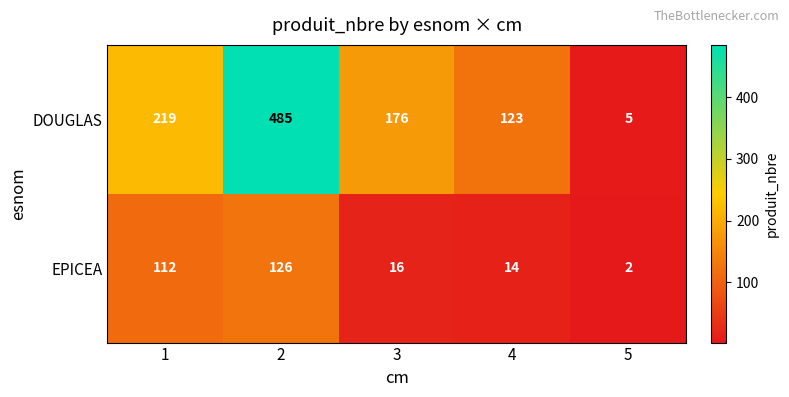

Rank the series at 1 from highest to lowest value.

DOUGLAS, EPICEA